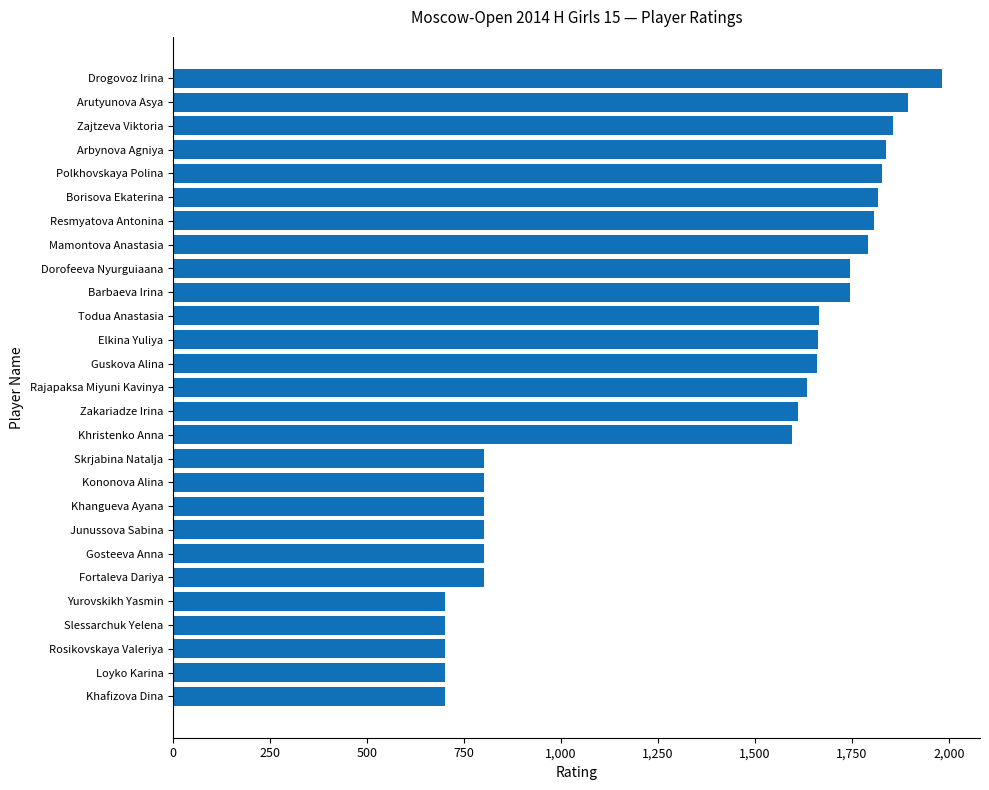

What is the sum of all values?

36434